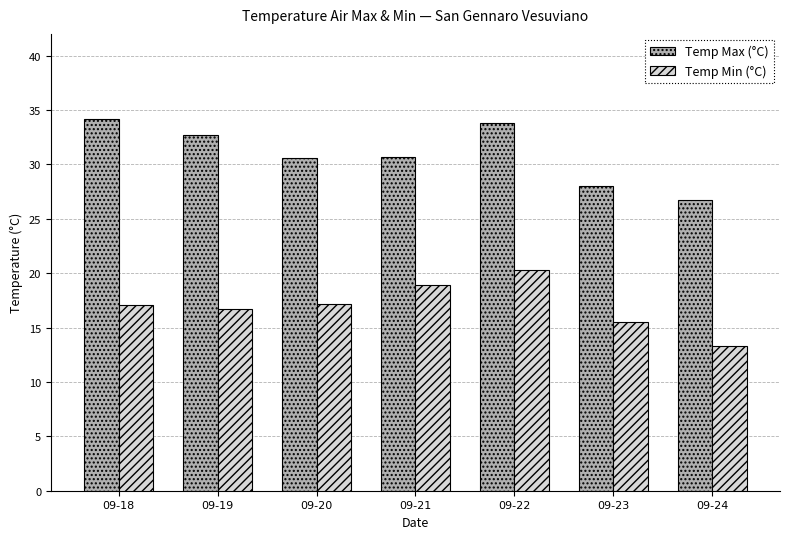

Which category has the lowest value in the Temp Max (°C) series?

09-24